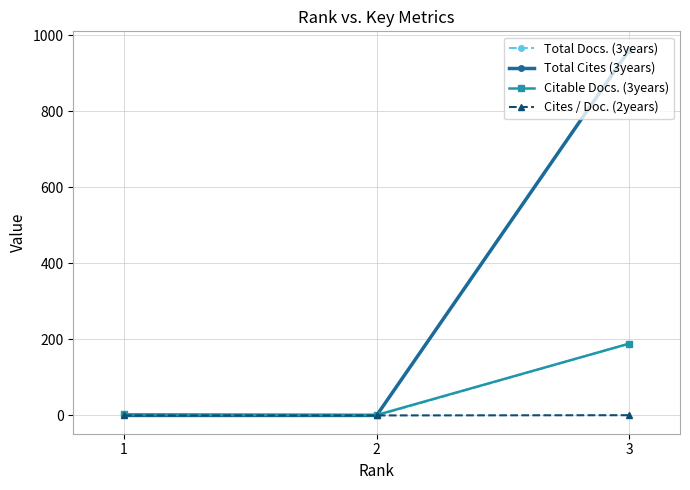

How many data points in Total Cites (3years) are above 0?

1